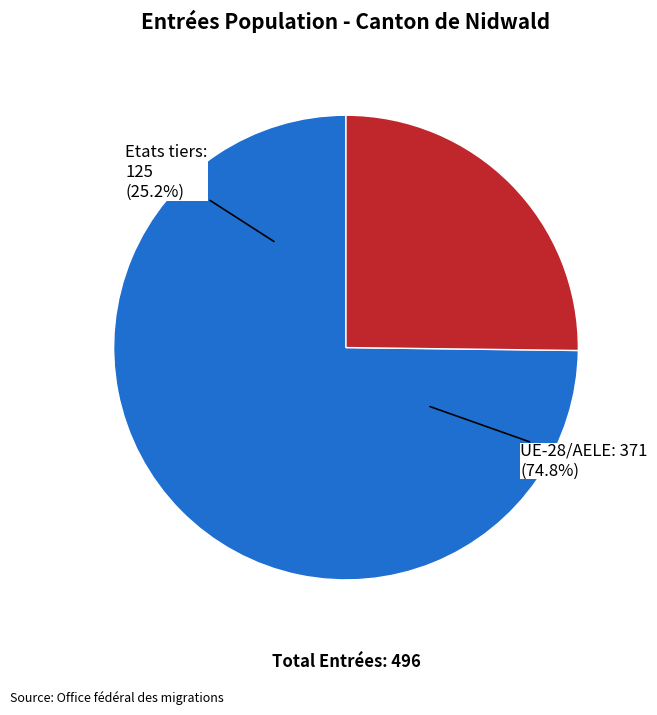

What is the total percentage of Etats tiers and UE-28/AELE?

100.0%